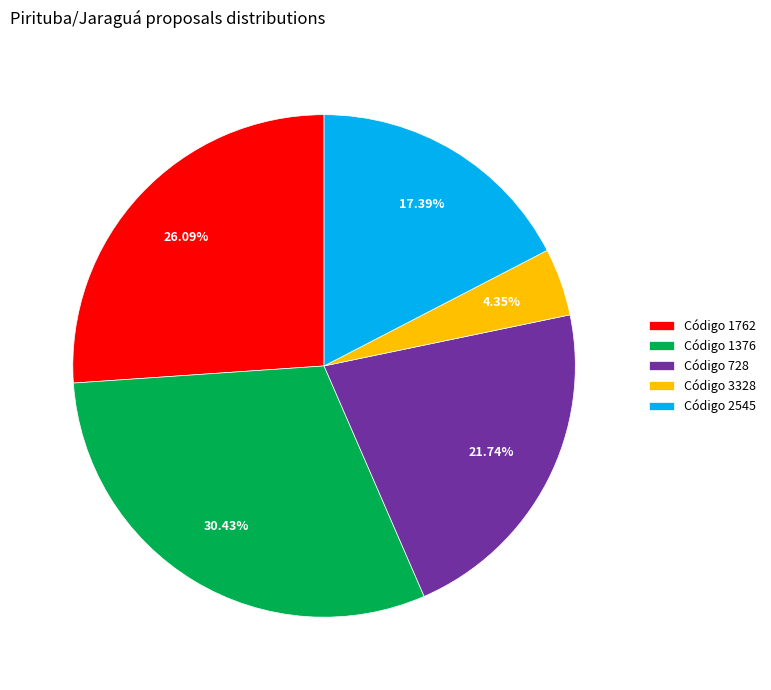

Is the sum of Código 2545 and Código 1762 greater than half?

No